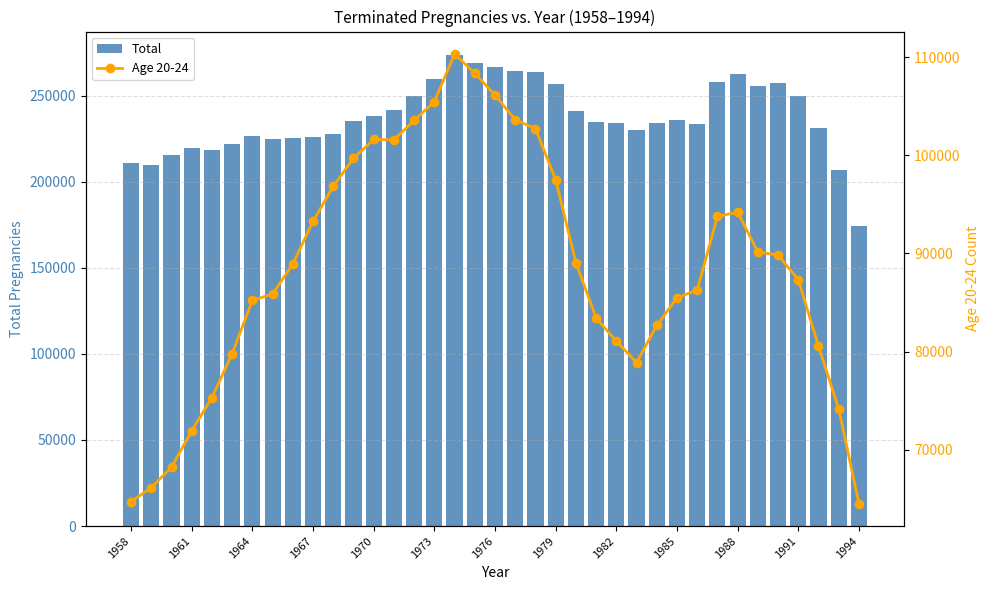

What is the lowest value of the Total series?

174349